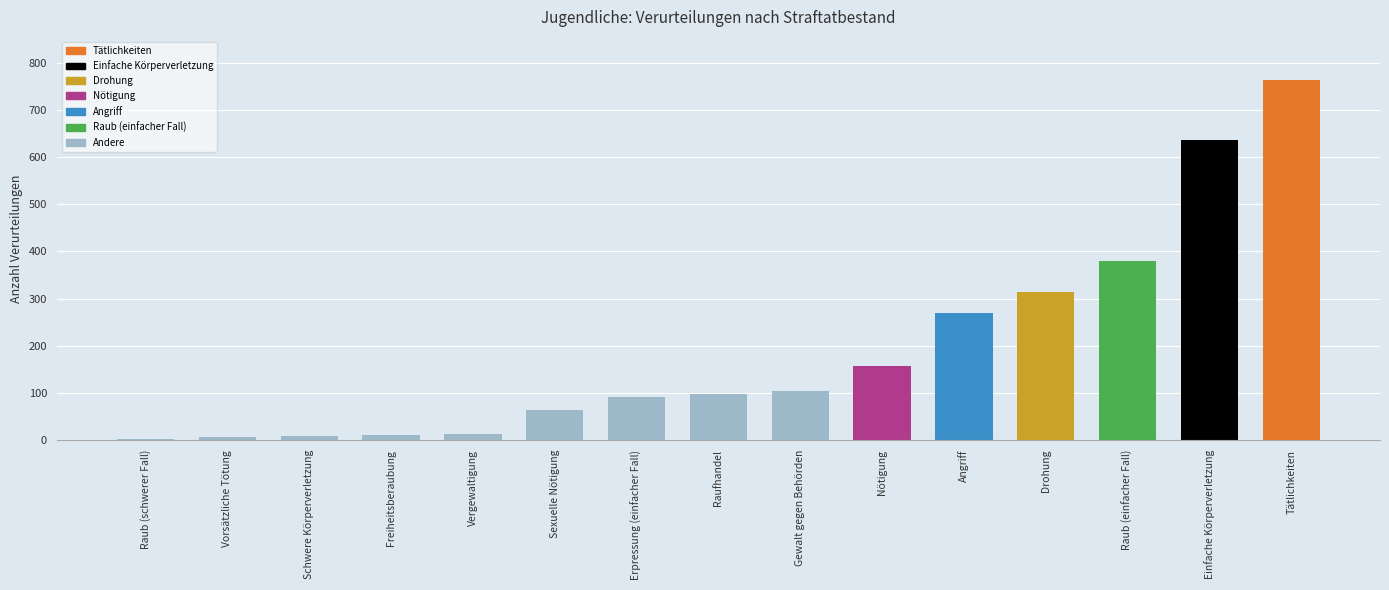

The chart shows a value of 8 at Vorsätzliche Tötung. True or false?

True